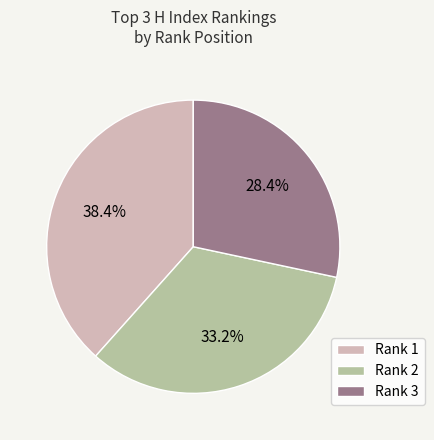

Between Rank 2 and Rank 1, which is larger?

Rank 1